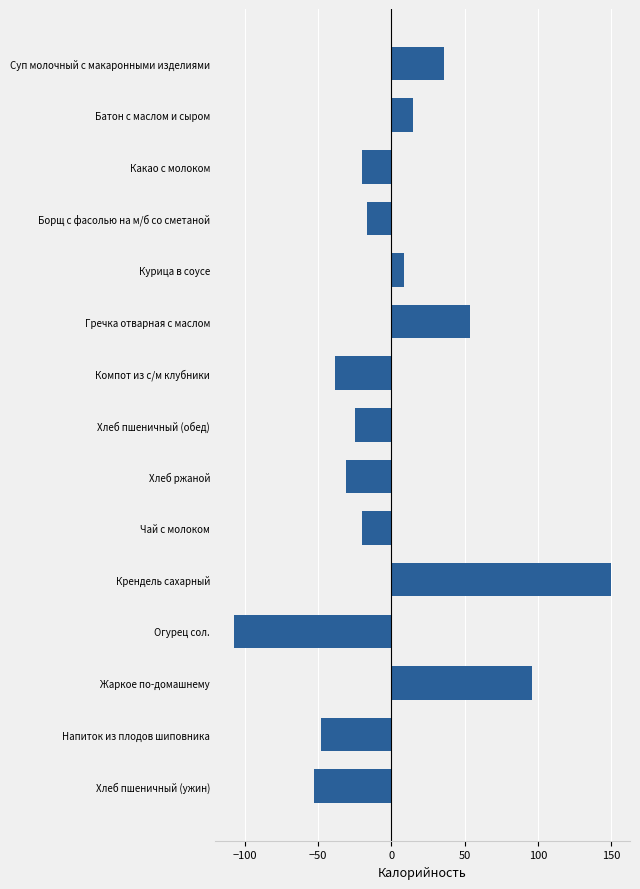

What is the difference between the second highest and second lowest values?

149.0